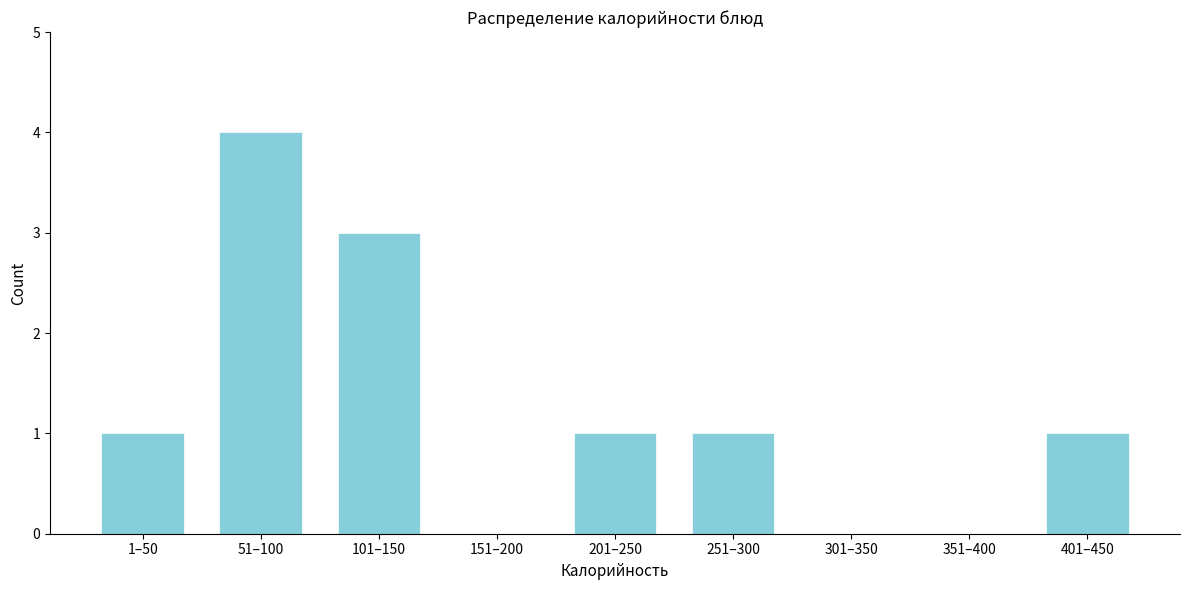

Reading left to right, extract all data points from this chart.

1–50=1	51–100=4	101–150=3	151–200=0	201–250=1	251–300=1	301–350=0	351–400=0	401–450=1